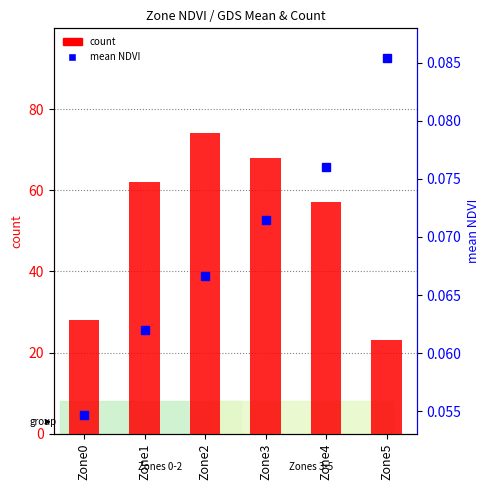

What is the value of the count bar at the 4th from the left?

68.0